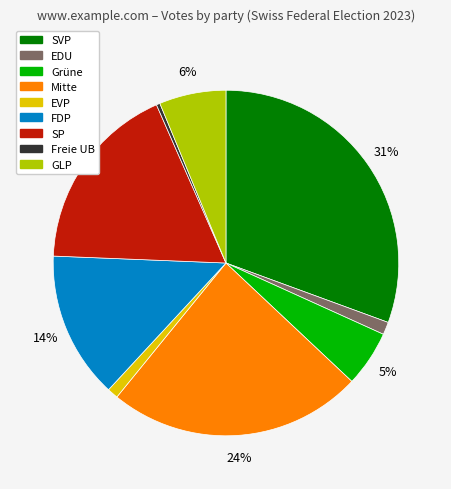

To the nearest percent, what is the average slice percentage?

11%